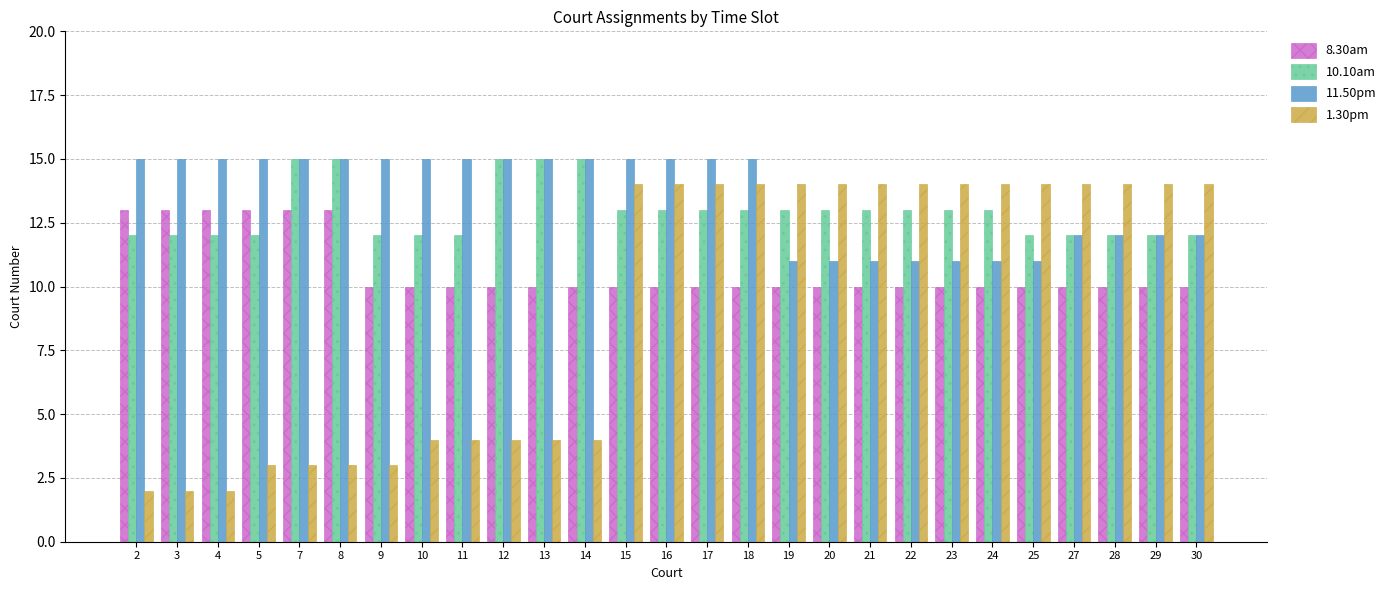

Is the value of 10.10am at 20 greater than the value of 11.50pm at 22?

Yes